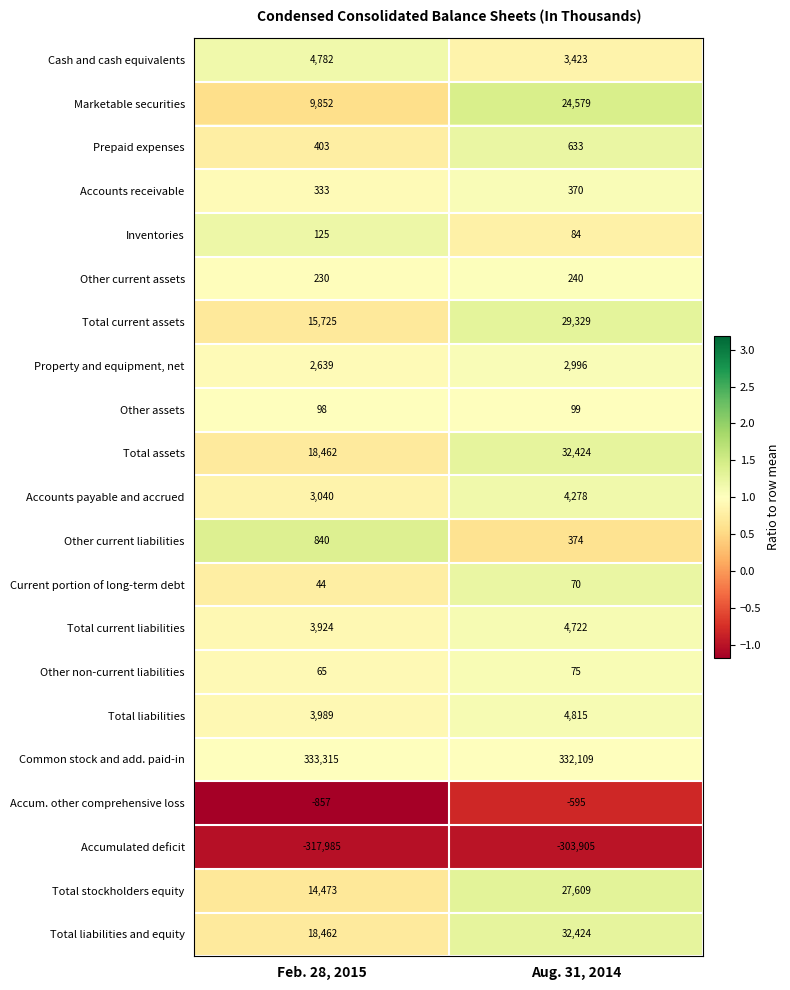

What is the spread (max minus min) of values at Feb. 28, 2015?

651300